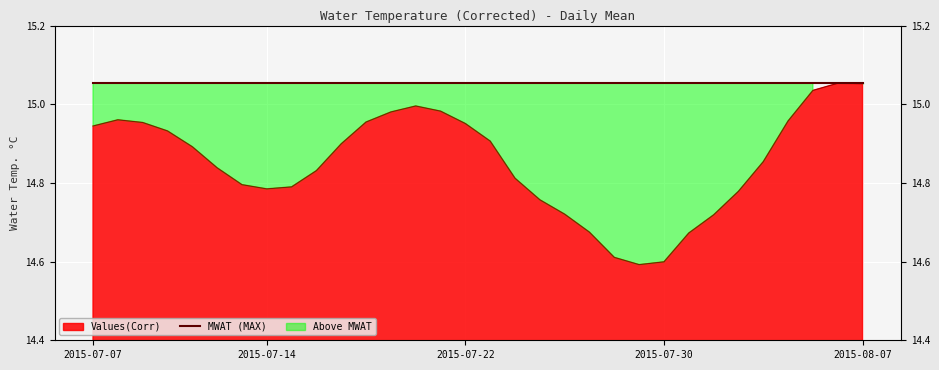

What is the smallest value displayed?

14.6